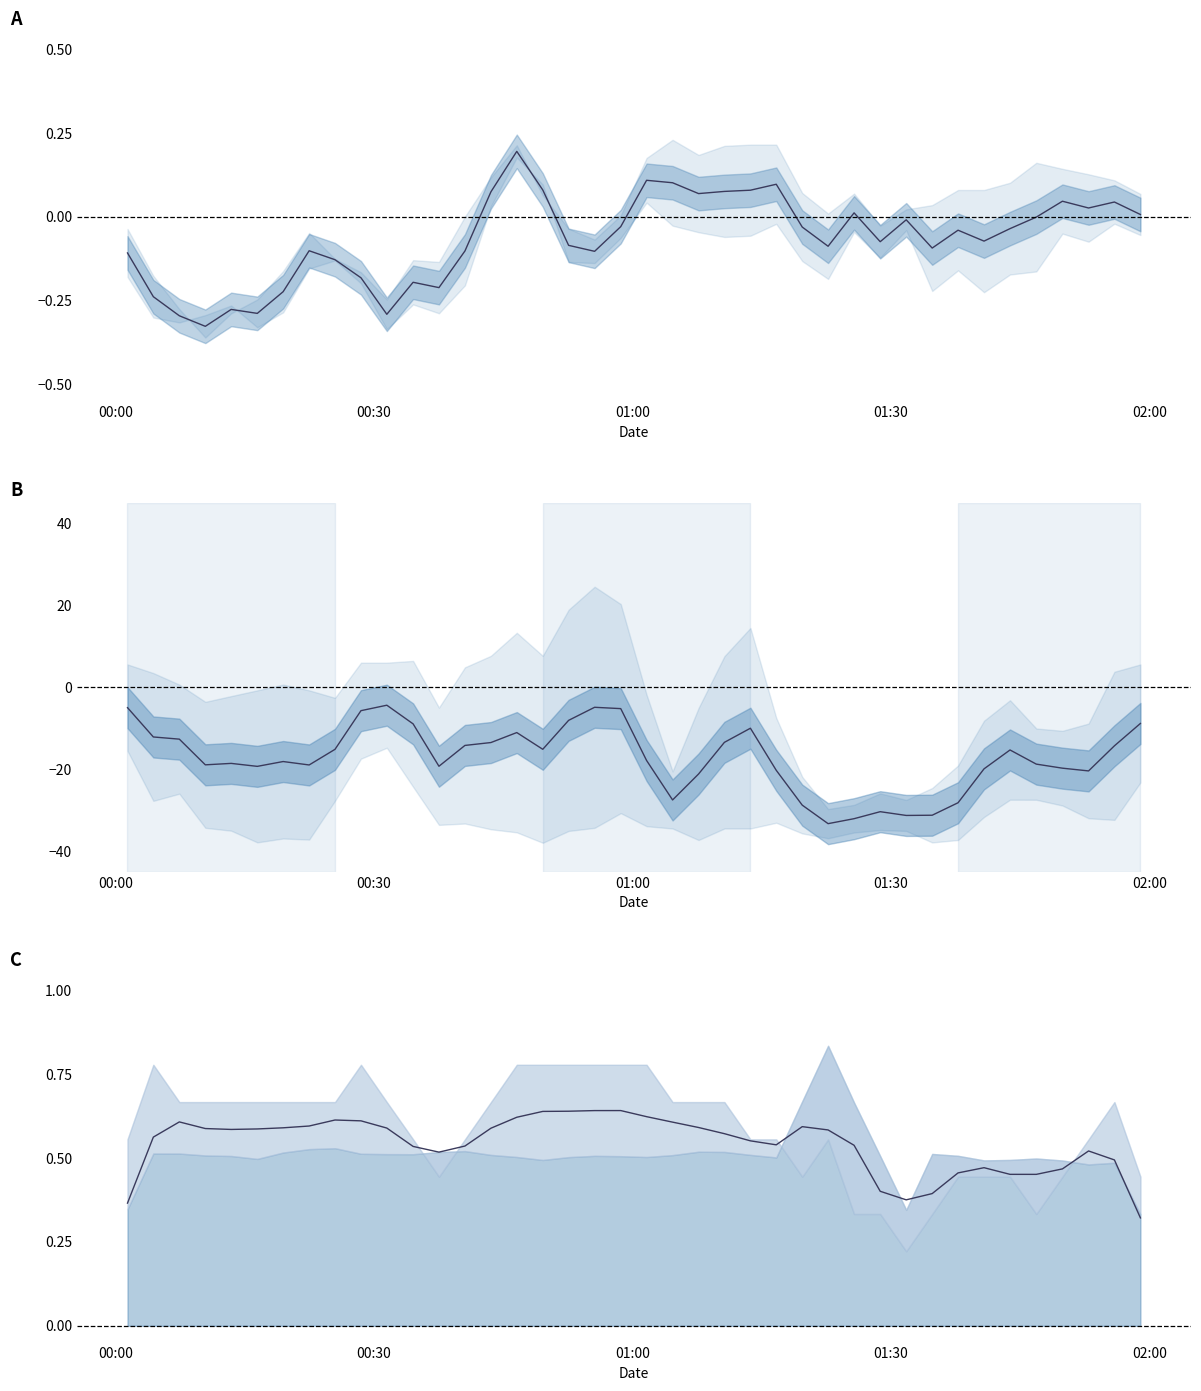

True or false: Humidity and SDS_P1 intersect in this chart.

False